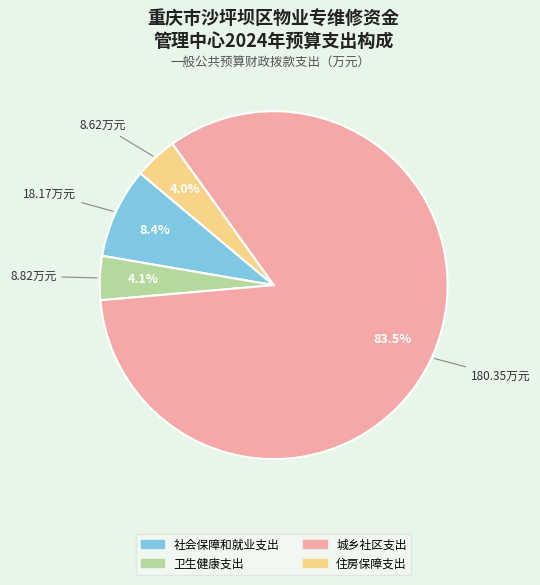

Which category accounts for the majority?

城乡社区支出